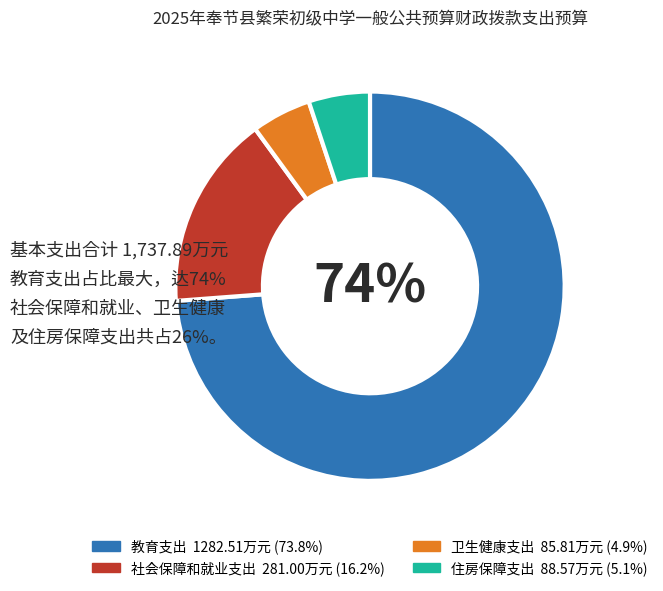

Which category accounts for the majority?

教育支出